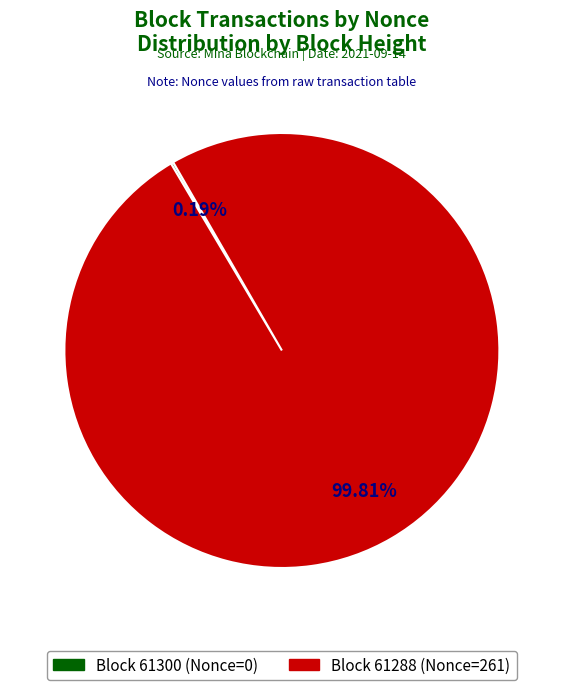

Is there a majority slice in this chart?

Yes